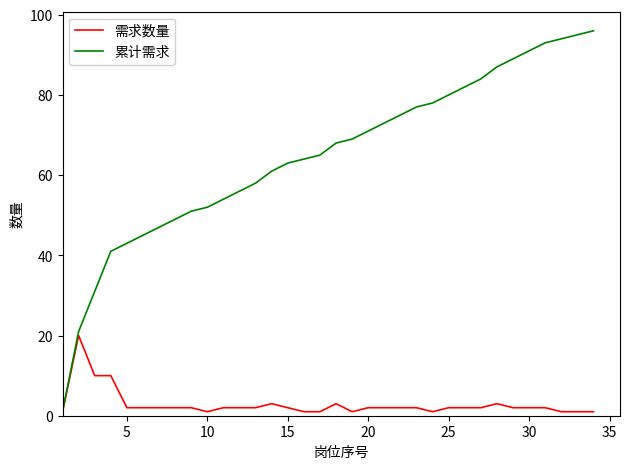

Rank the series by their average value, from lowest to highest.

需求数量, 累计需求